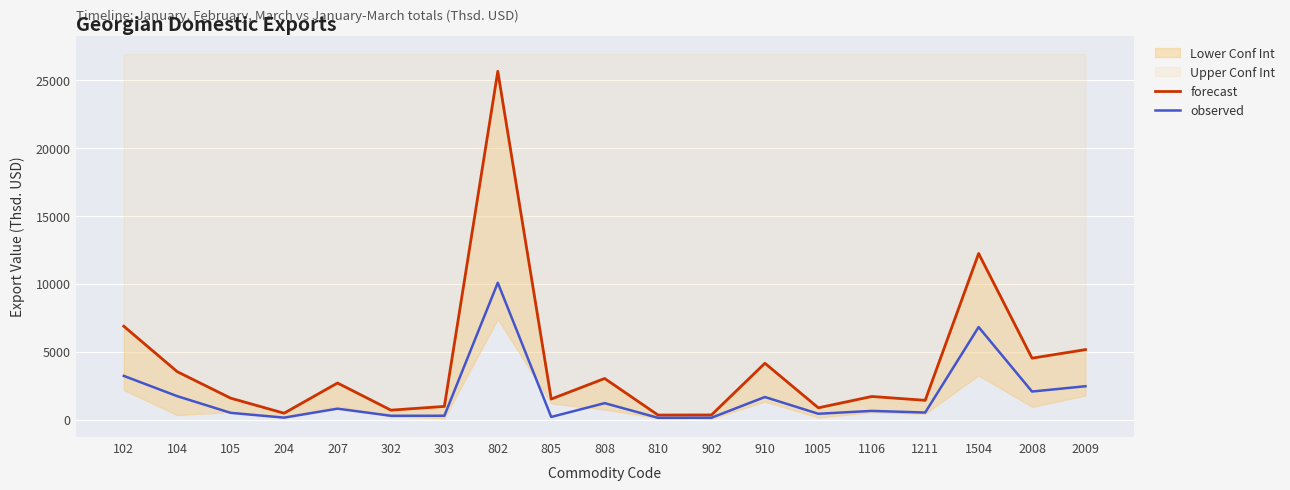

Which series changed the most between 105 and 805?

observed